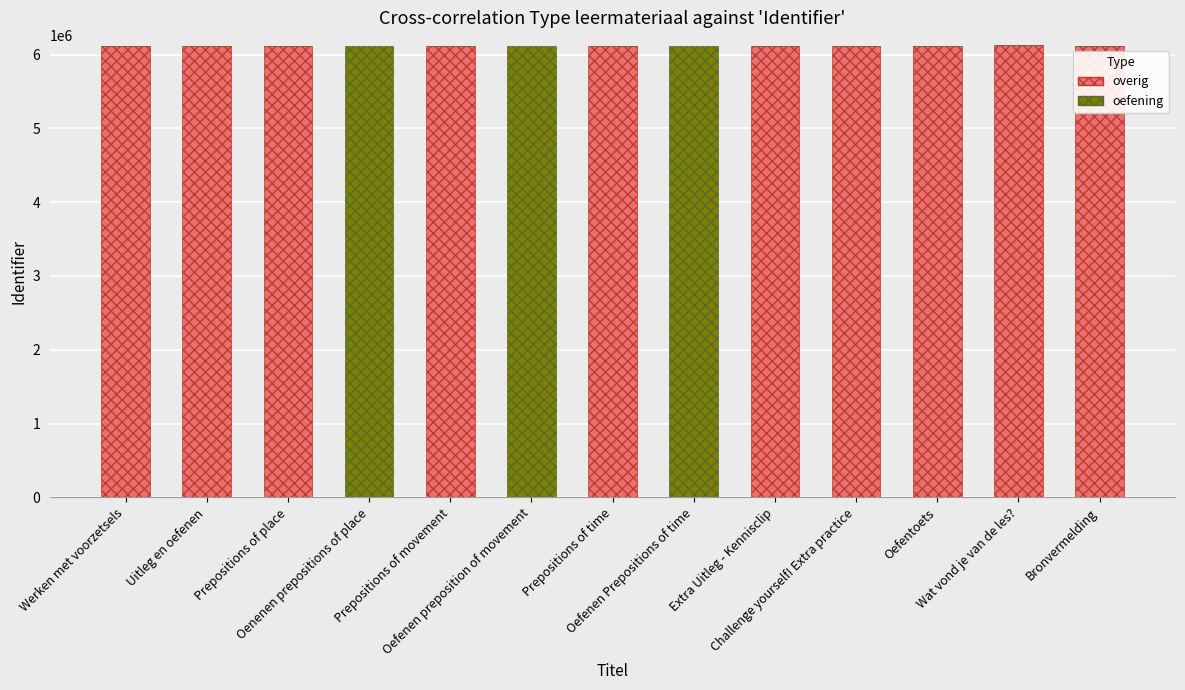

What is the sum of all overig values?

61189354